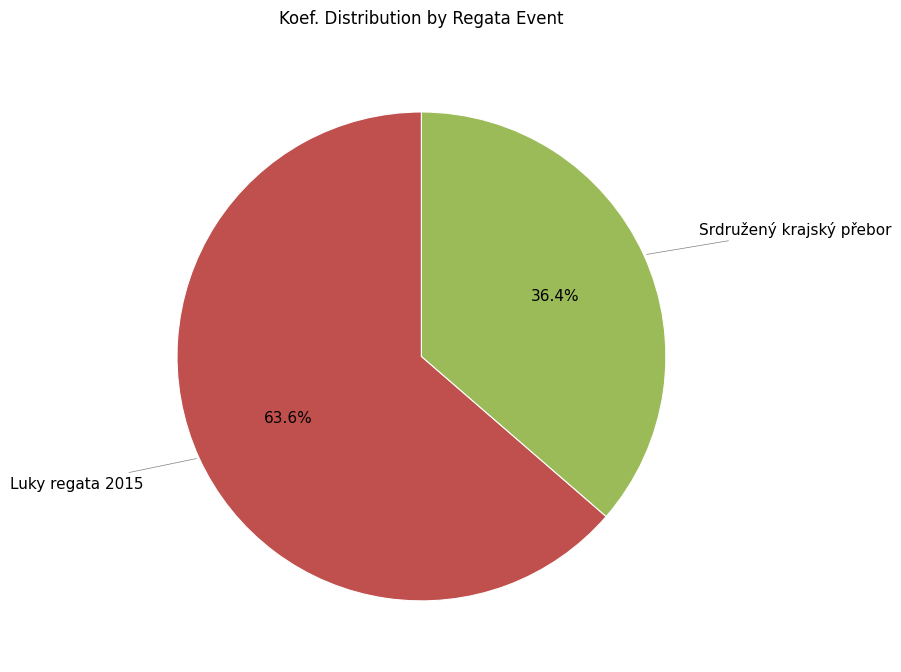

Between Srdružený krajský přebor and Luky regata 2015, which is larger?

Luky regata 2015